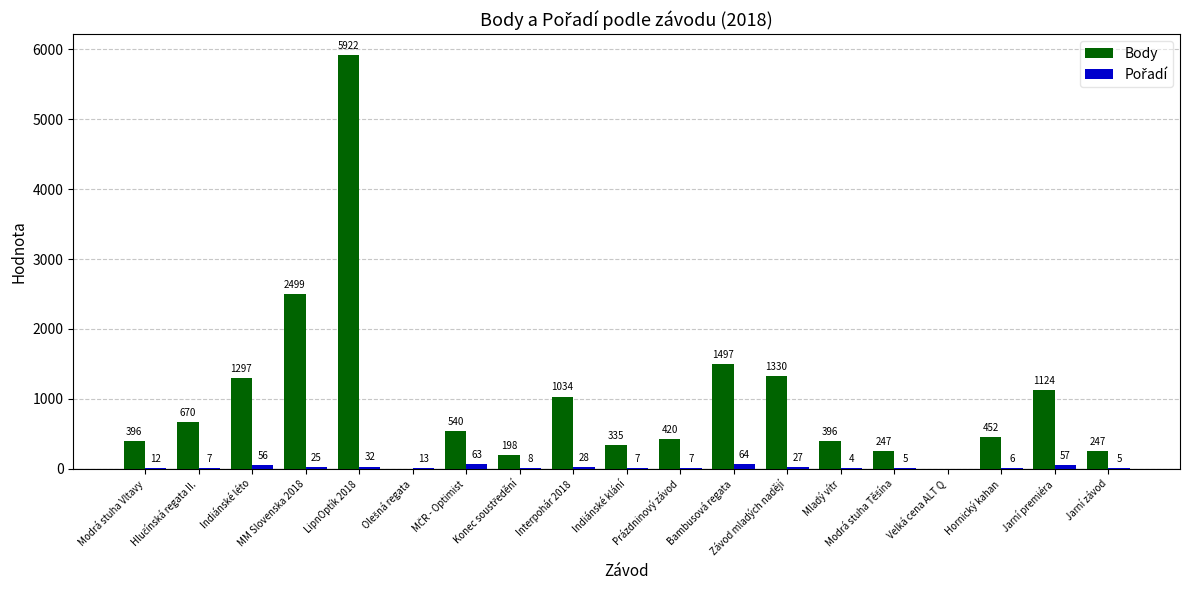

Which series has the largest total across all categories?

Body